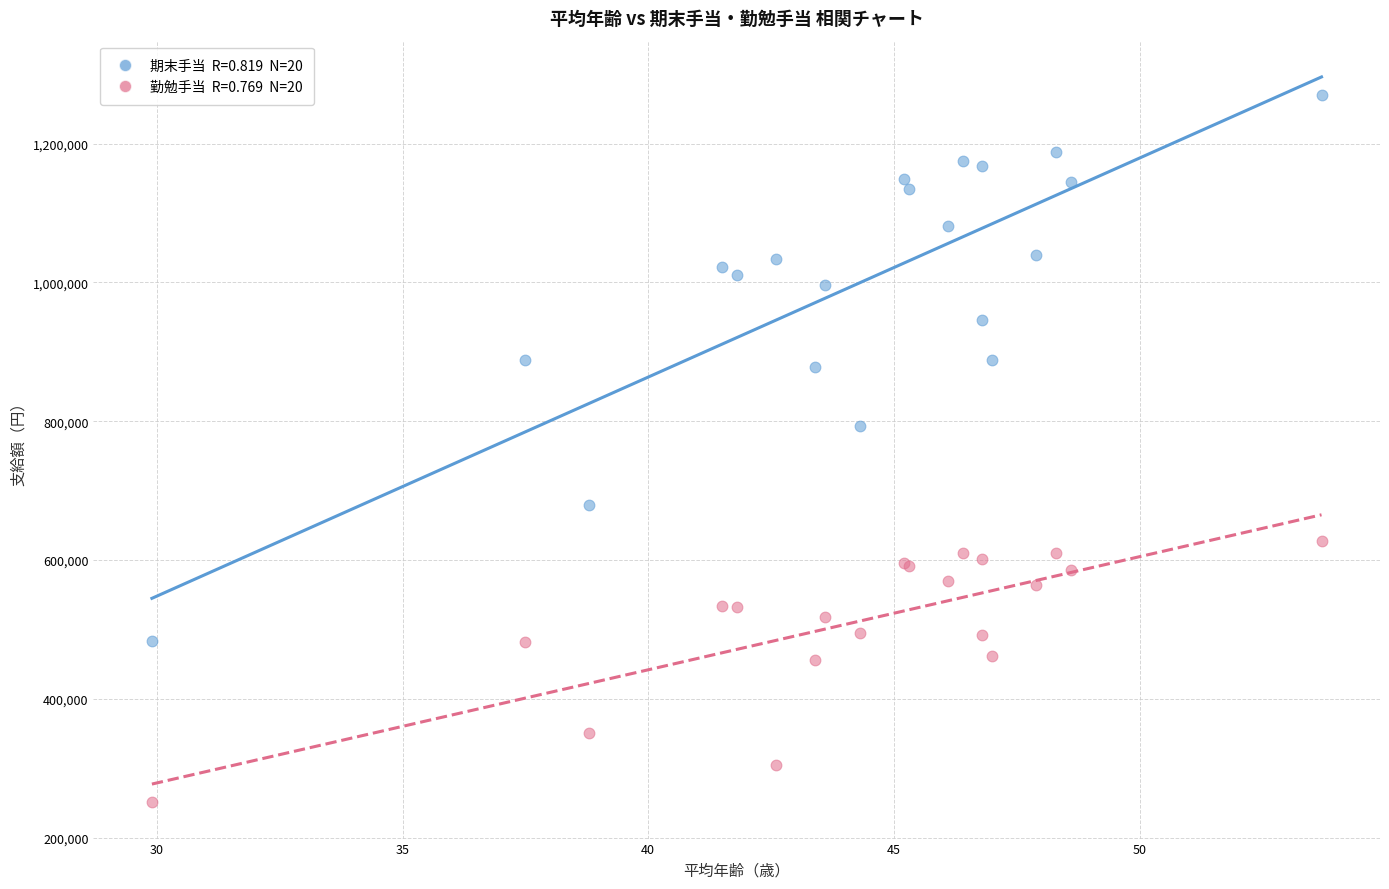

Across all series, what Y value is closest to 760250?

793367